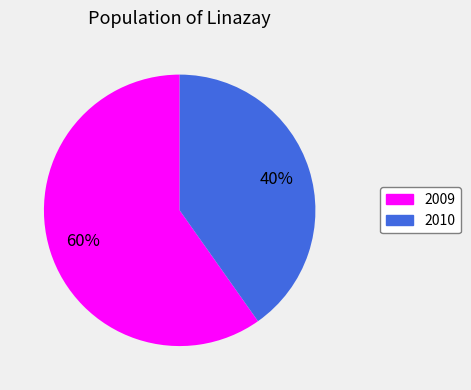

How many segments does this pie chart have?

2